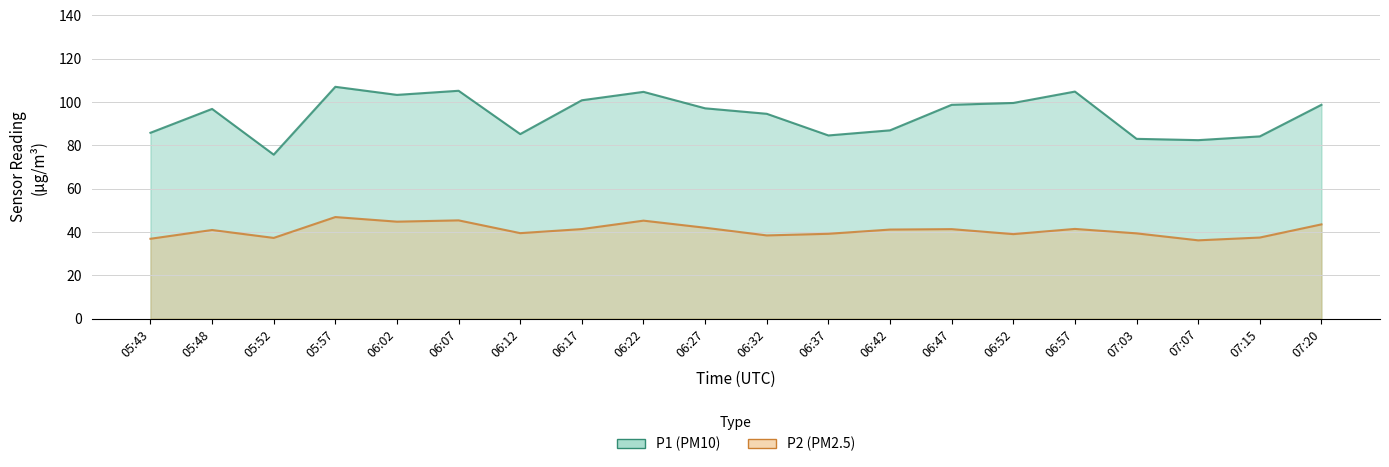

At which category does P1 reach its first local peak?

05:48